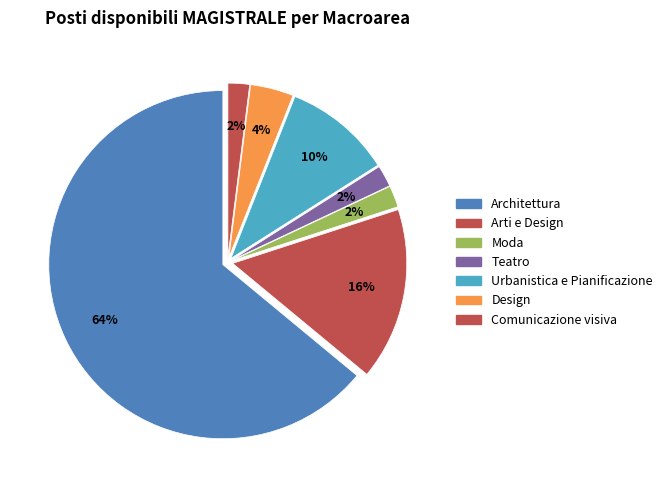

True or false: Teatro accounts for 2% of the total.

True